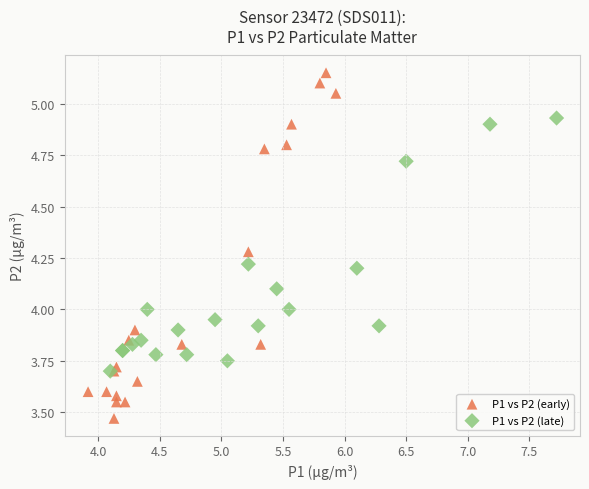

Which series reaches the minimum Y coordinate?

P1 vs P2 (early)